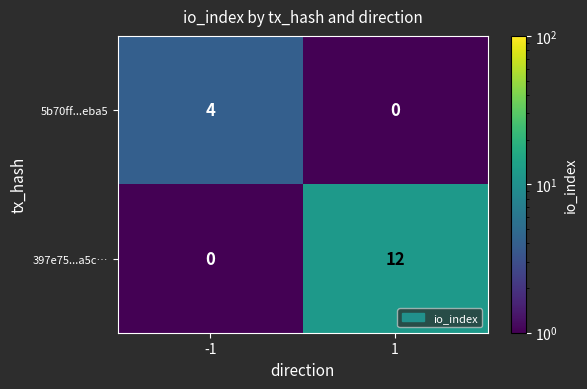

Which series has the widest spread of values?

397e75...a5c…